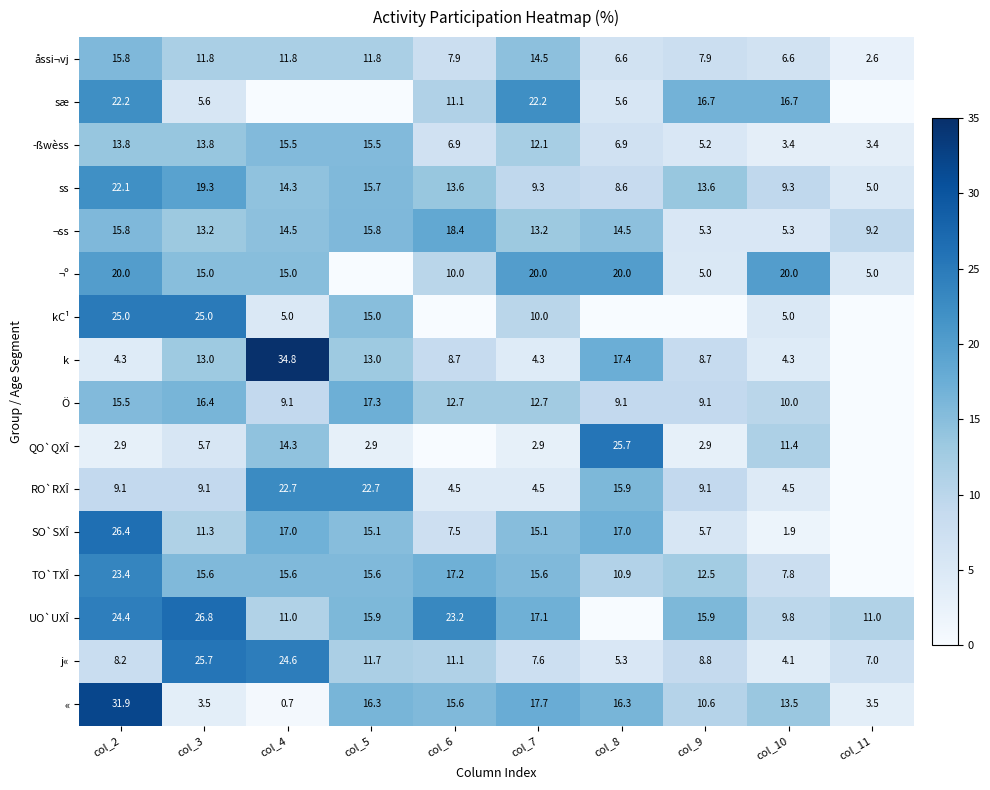

What is the sum of the åssi¬vj values at col_9 and col_3?

19.7